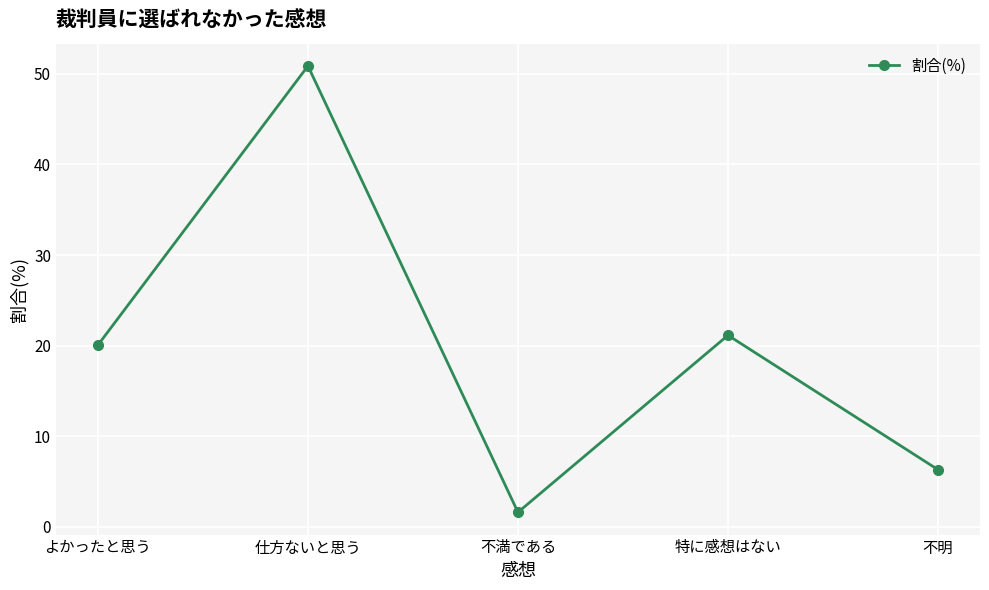

Where is the first local maximum?

仕方ないと思う